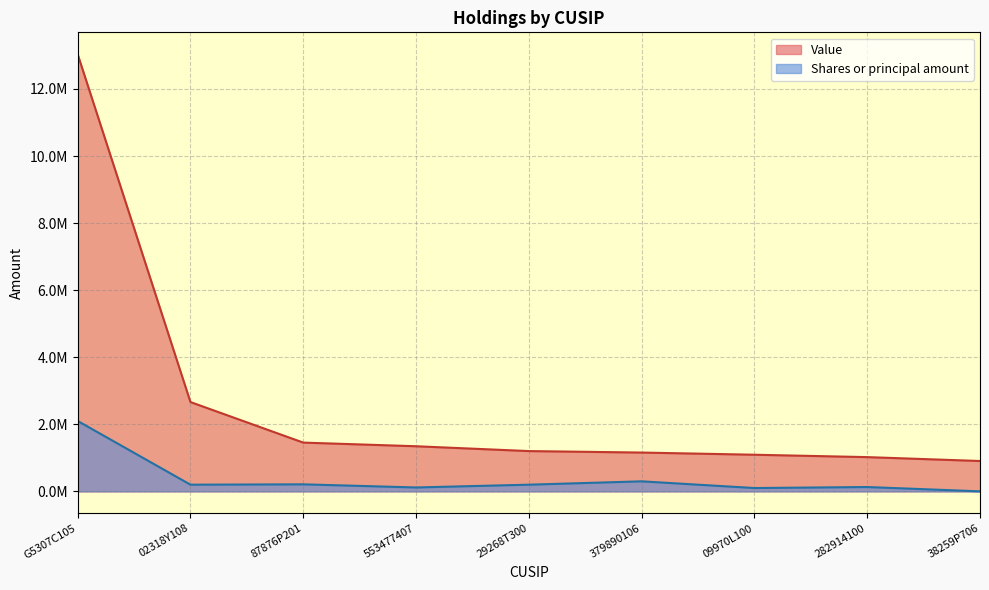

Between 87876P201 and 379890106, which series saw the biggest shift?

Value